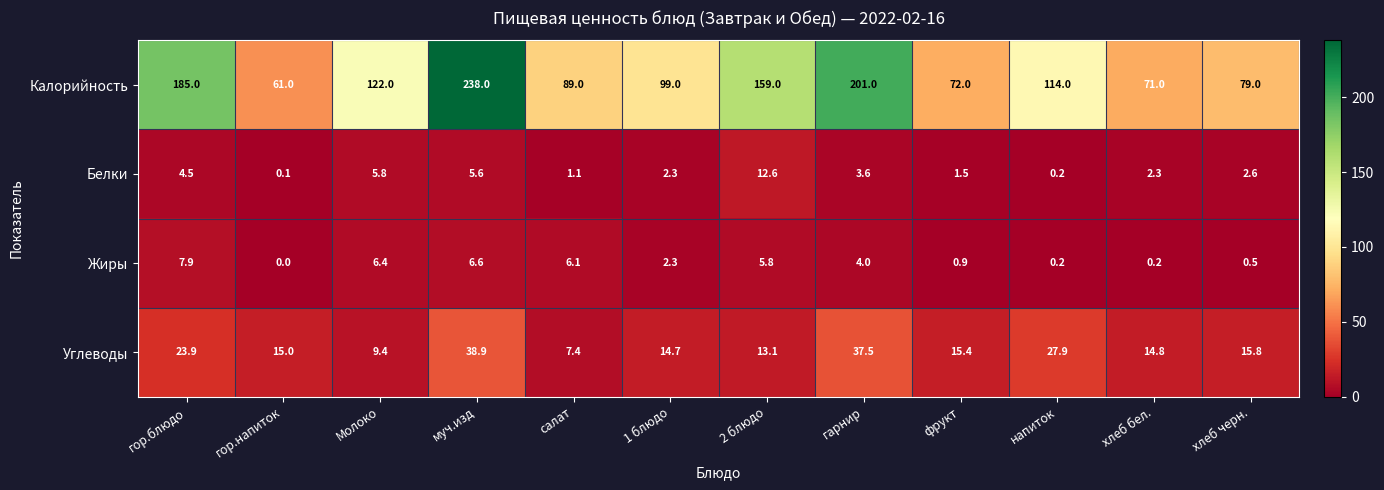

What is the difference between the second highest and second lowest values in the Белки series?

5.6